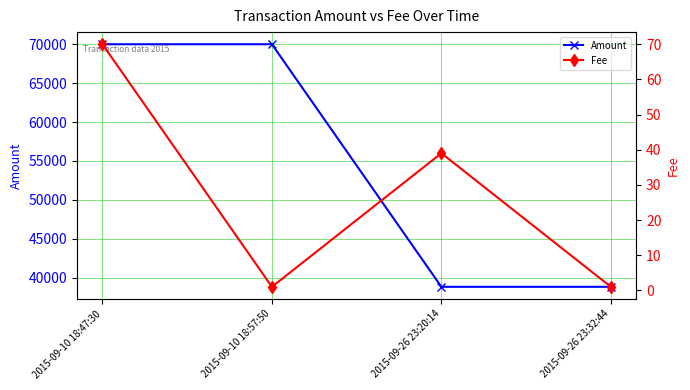

The value of Amount at 2015-09-26 23:20:14 is 23620.5. True or false?

False